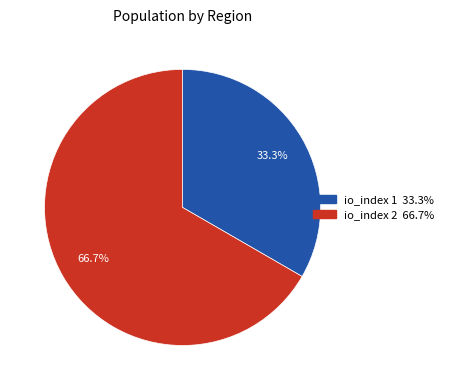

Is there any slice that represents more than half of the pie?

Yes